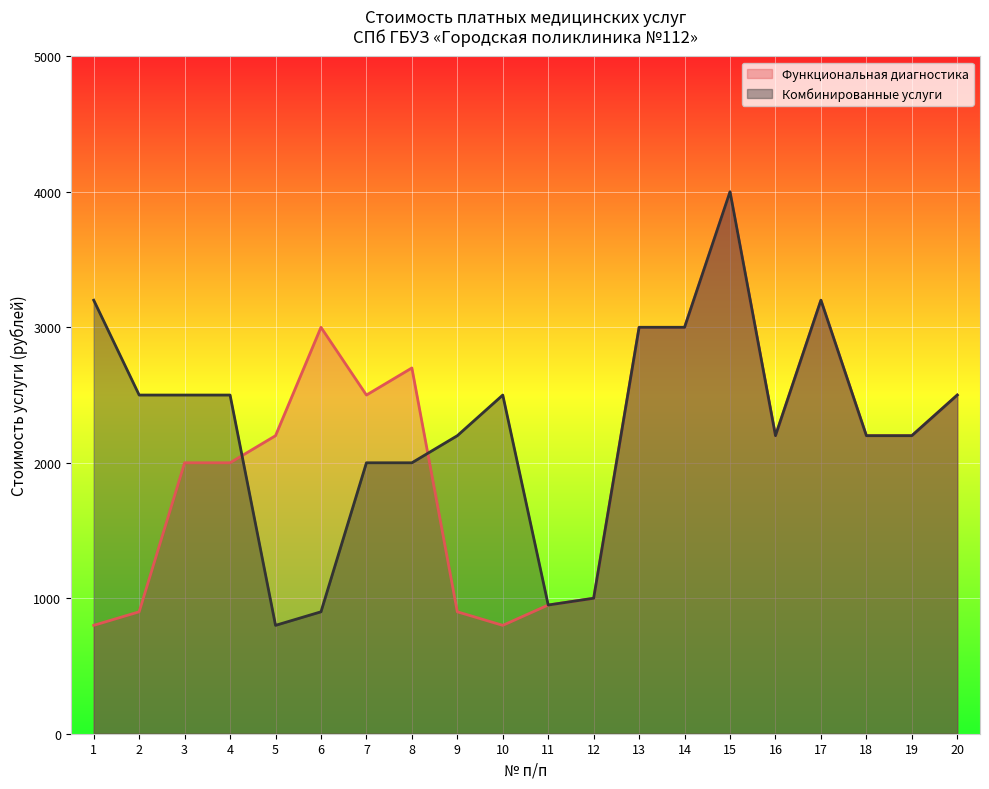

What are all the series names shown in the legend?

Функциональная диагностика, Комбинированные услуги